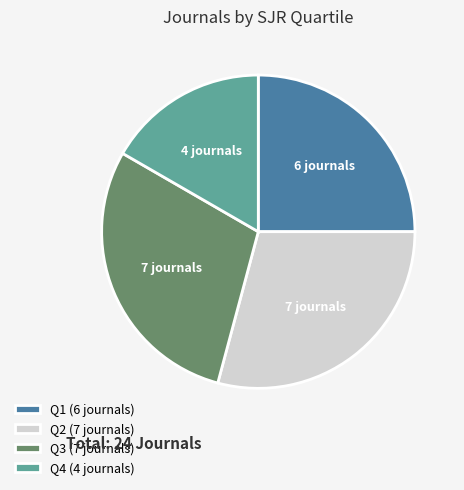

Count the number of slices in the pie.

4